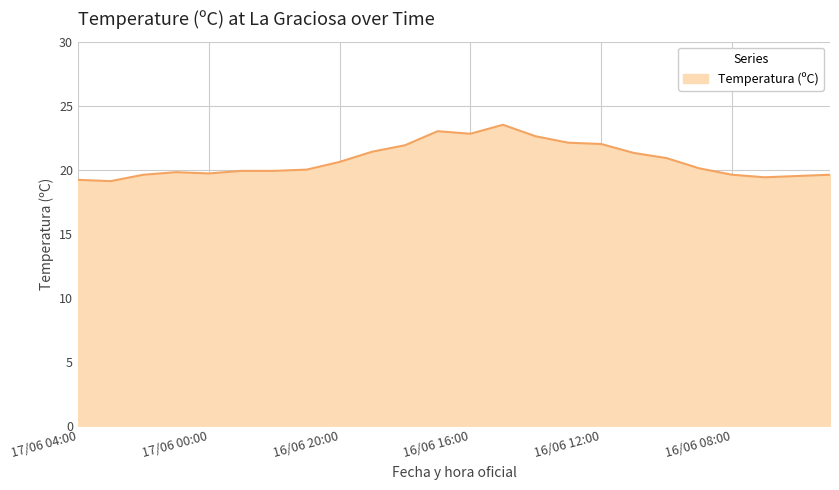

What is the maximum value shown in the chart?

23.5